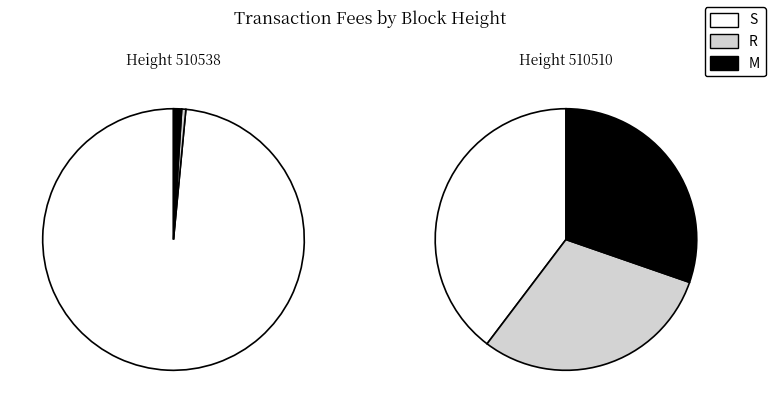

Between 510510 and 510538, which is larger?

510538